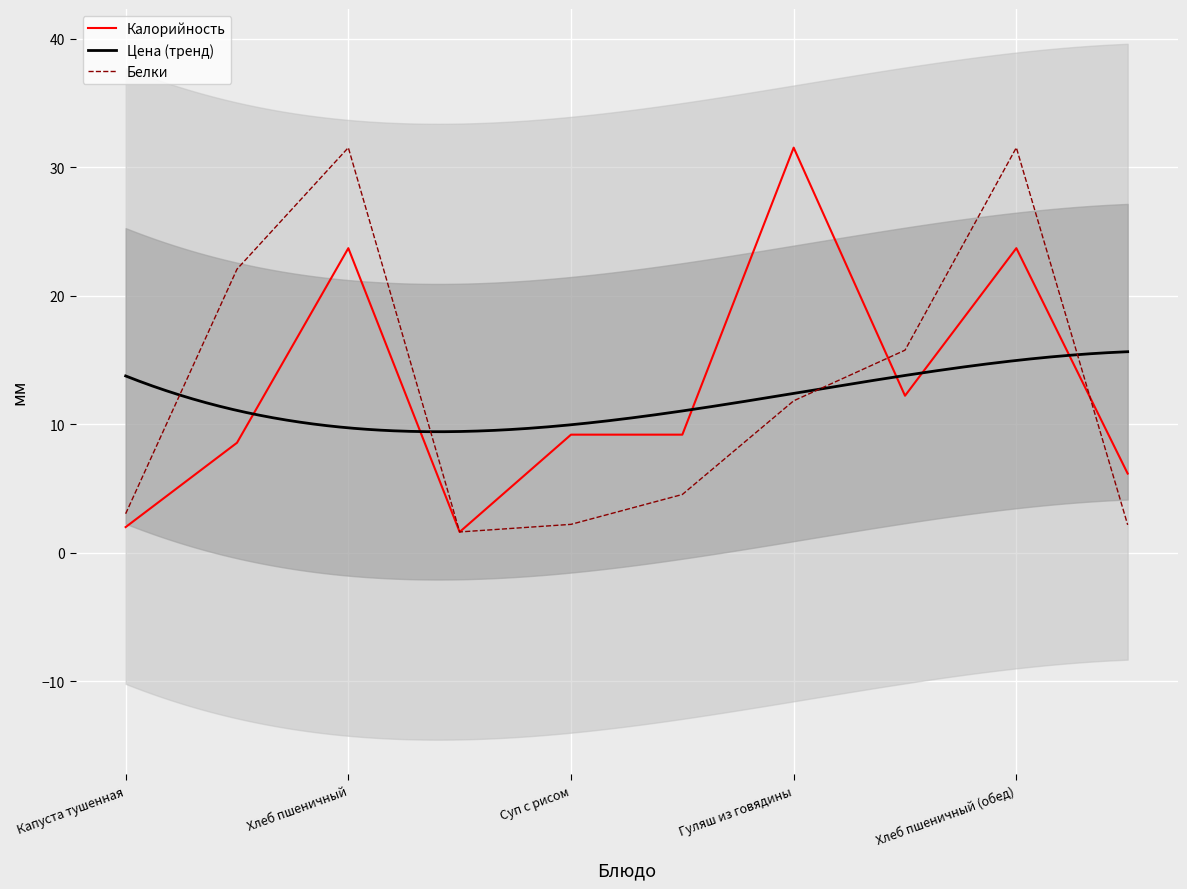

What is the value of the Белки point at the 3rd from the left?

31.5